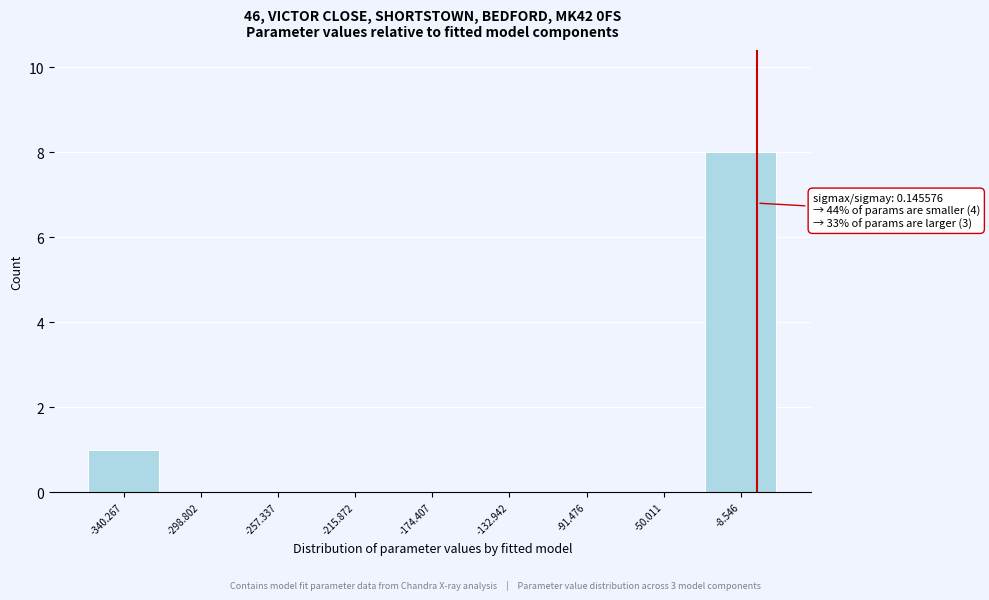

Which range on the x-axis has the tallest bar?

-30 to 10